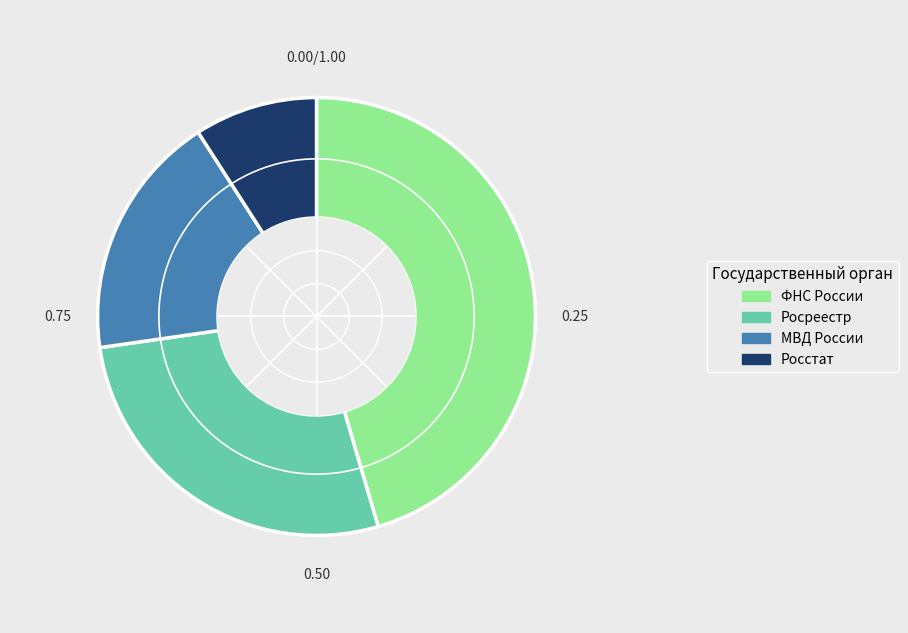

Between Росреестр and МВД России, which is larger?

Росреестр